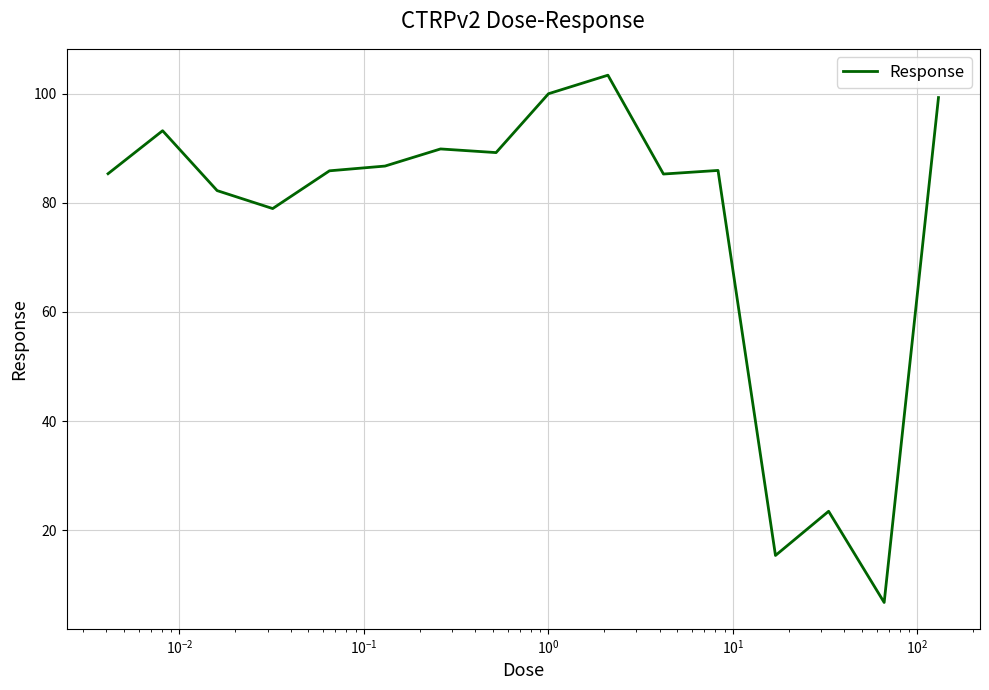

What is the smallest value displayed?

6.7